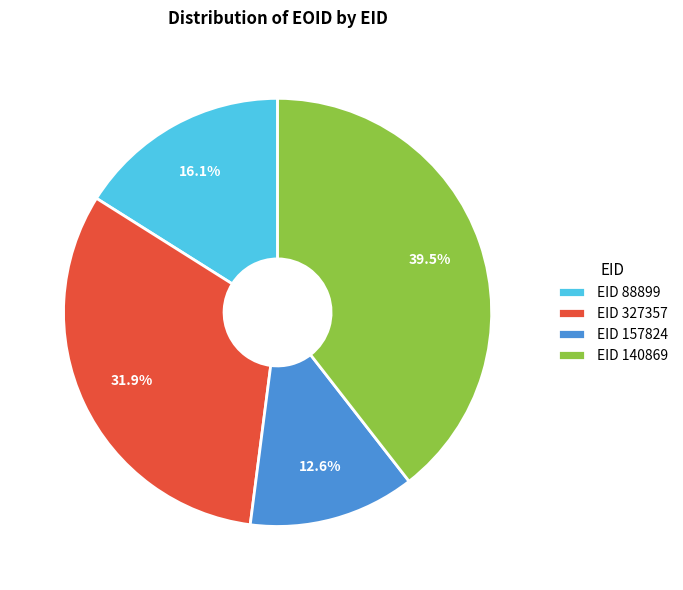

What percentage is NOT represented by EID 140869?

60.5%